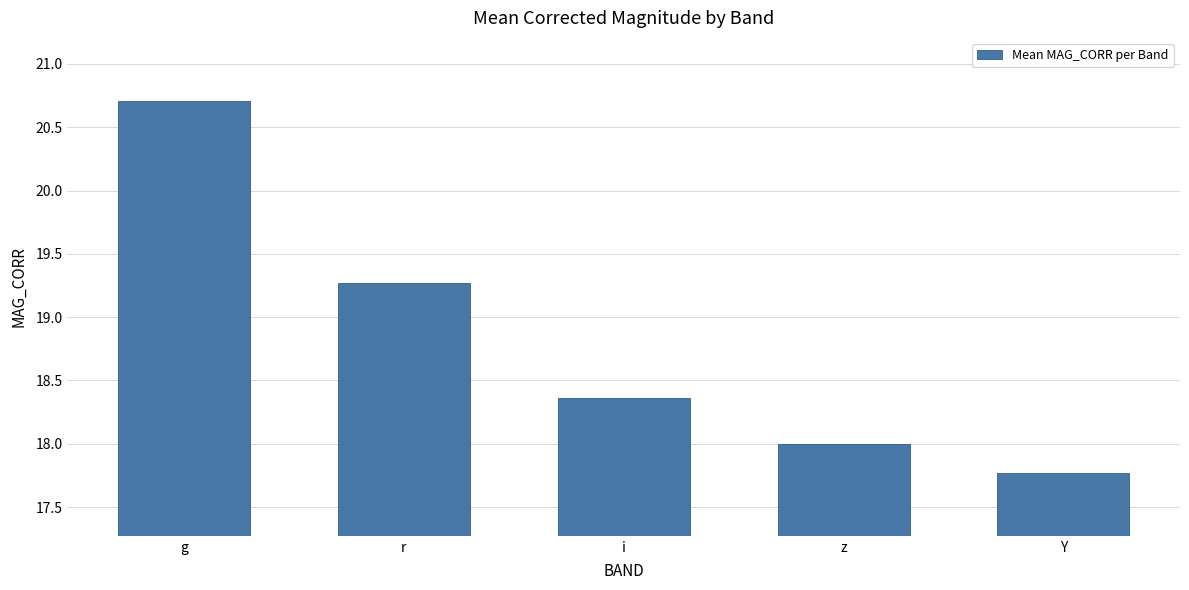

Reading left to right, transcribe all the data shown in this chart.

20.7	19.3	18.4	18.0	17.8